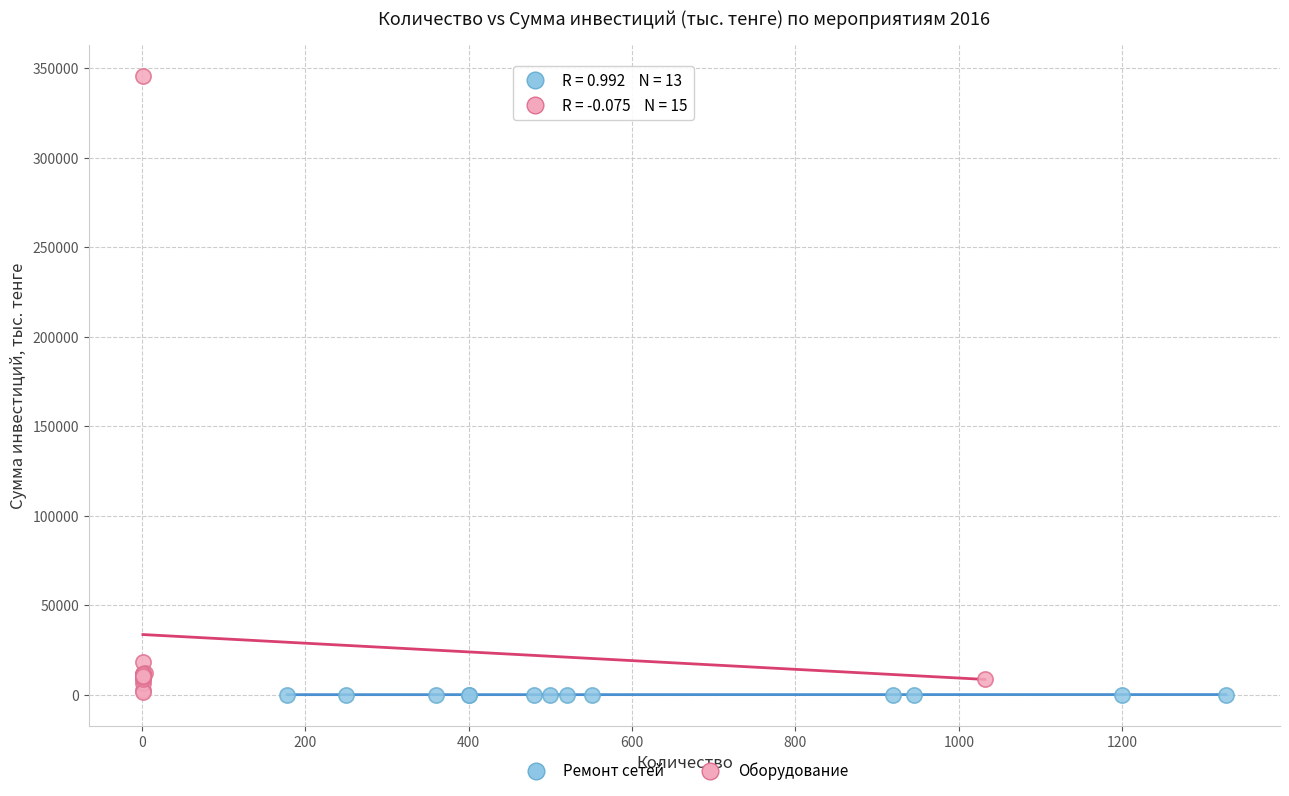

Which series reaches the maximum Y coordinate?

Оборудование